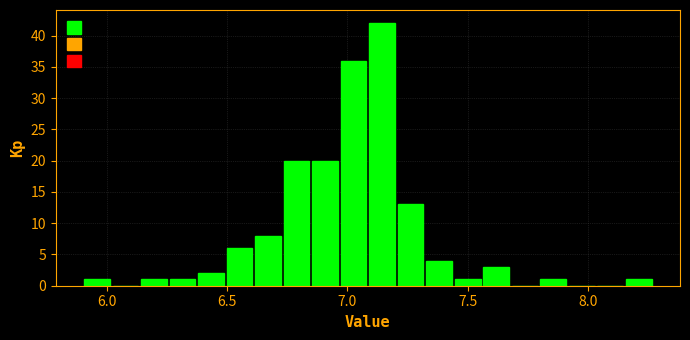

Around what value on the x-axis is the tallest bar? Give the approximate position of its centre, as read against the axis.

7.15